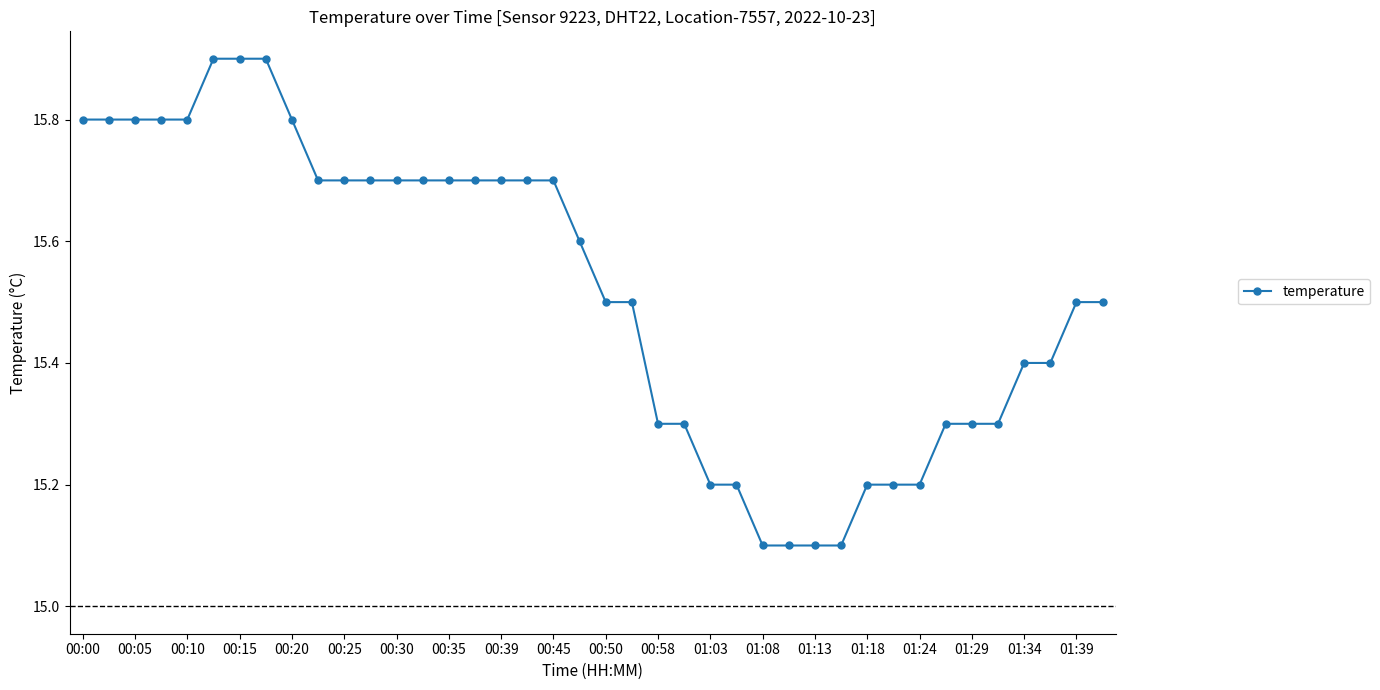

What is the greatest value displayed?

15.9